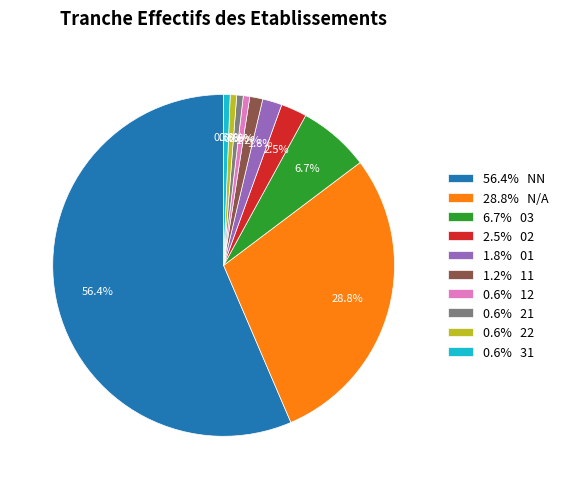

How many slices are in this pie chart?

10